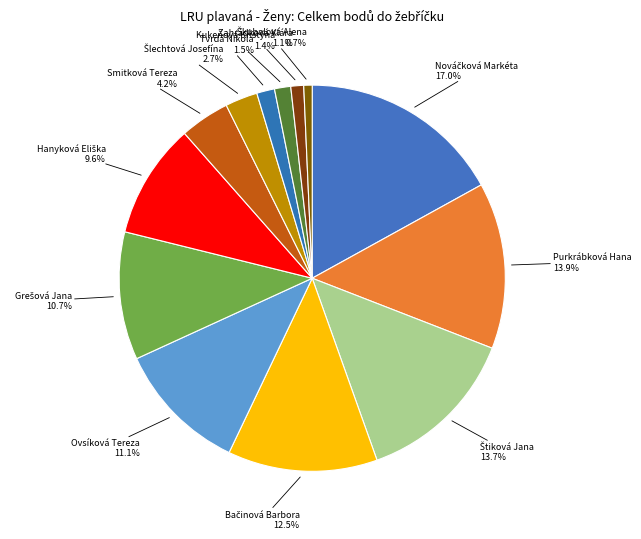

How many slices are in this pie chart?

13